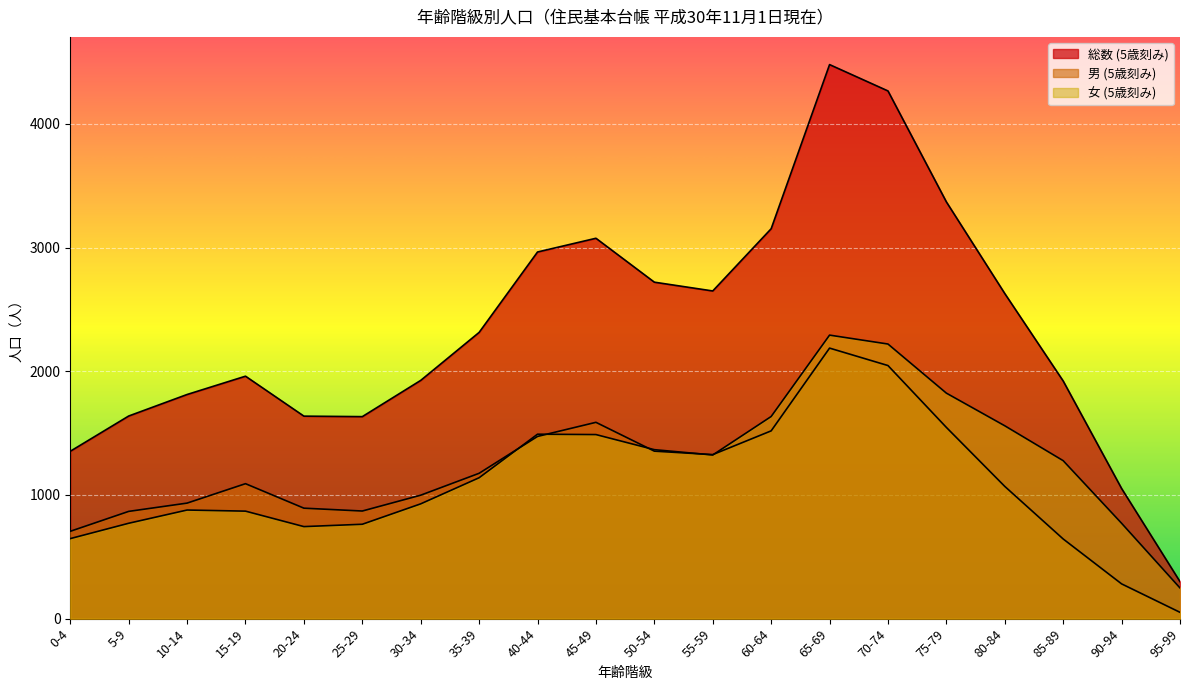

In 女 (5歳刻み), how many points are lower than both neighbors (excluding endpoints)?

2